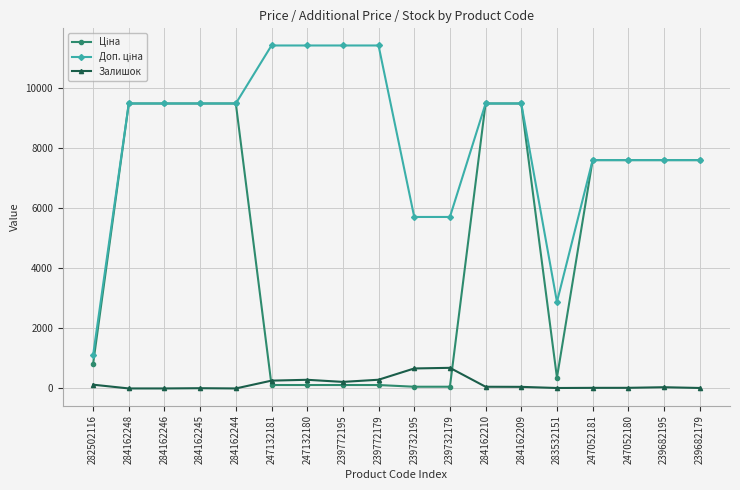

What is the total value across all series at 247132180?

11812.1